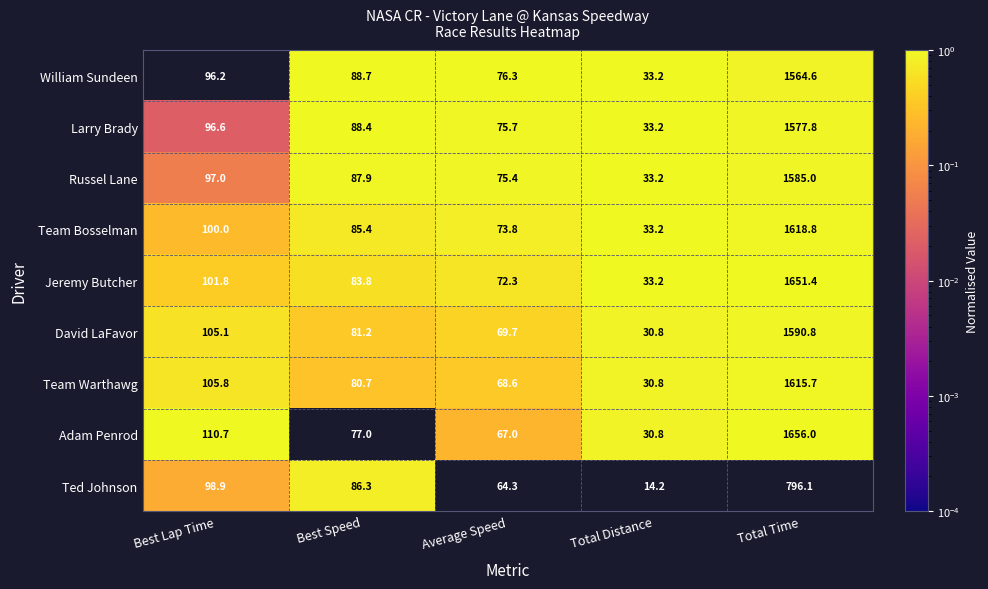

What is the spread (max minus min) of values at Average Speed?

12.0